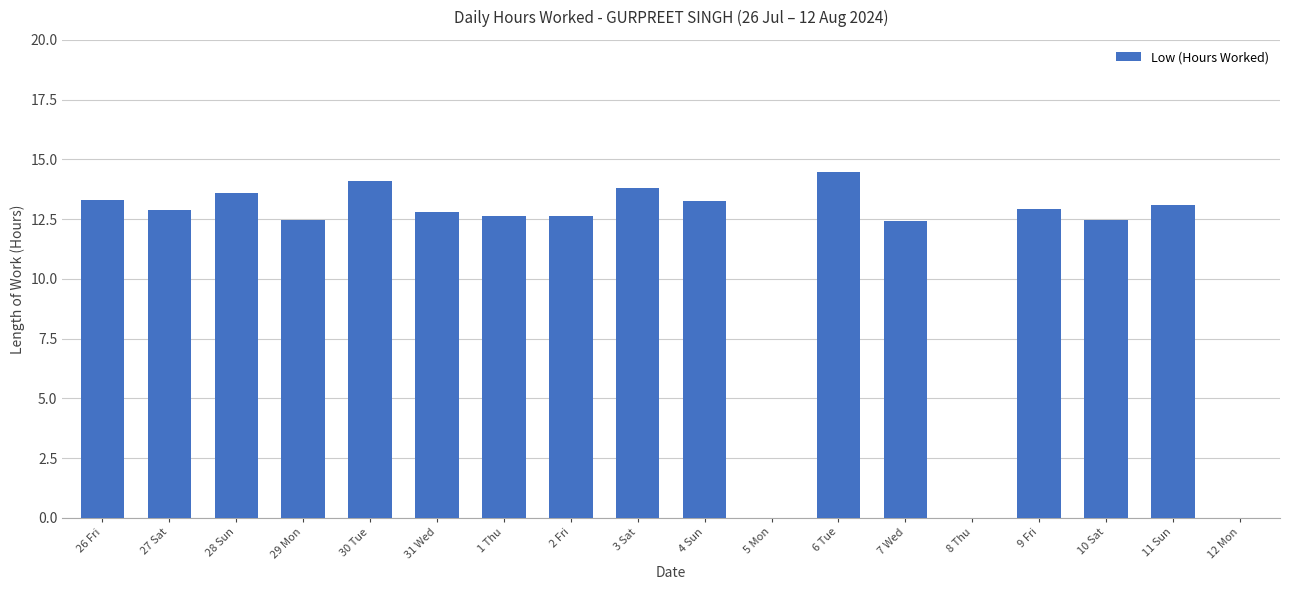

Where does the data first go above 12?

26 Fri